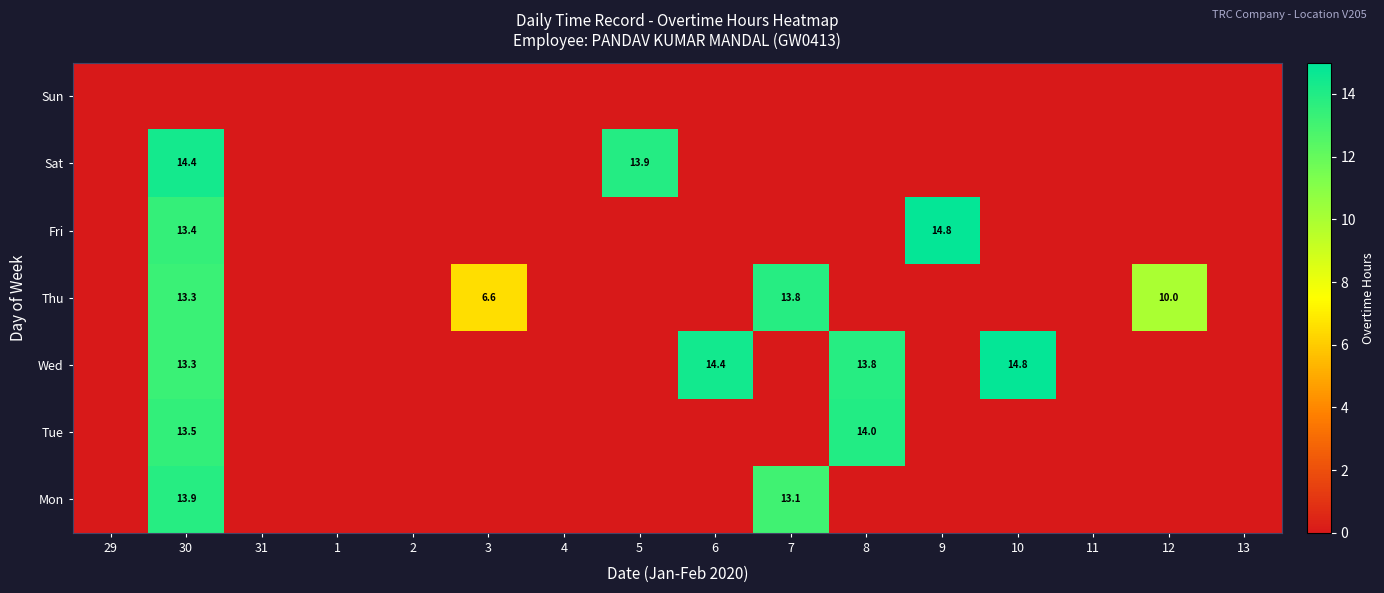

At which category is the sum across all series the highest?

30